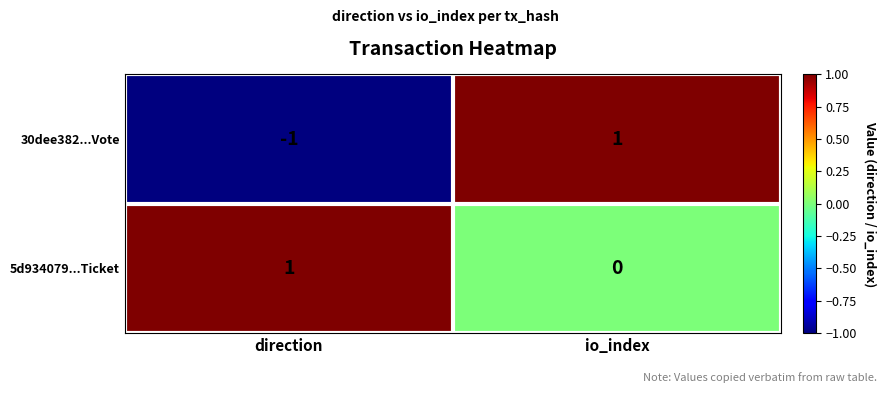

Reading left to right, extract all data points from this chart.

30dee382...Vote: -1	1
5d934079...Ticket: 1	0